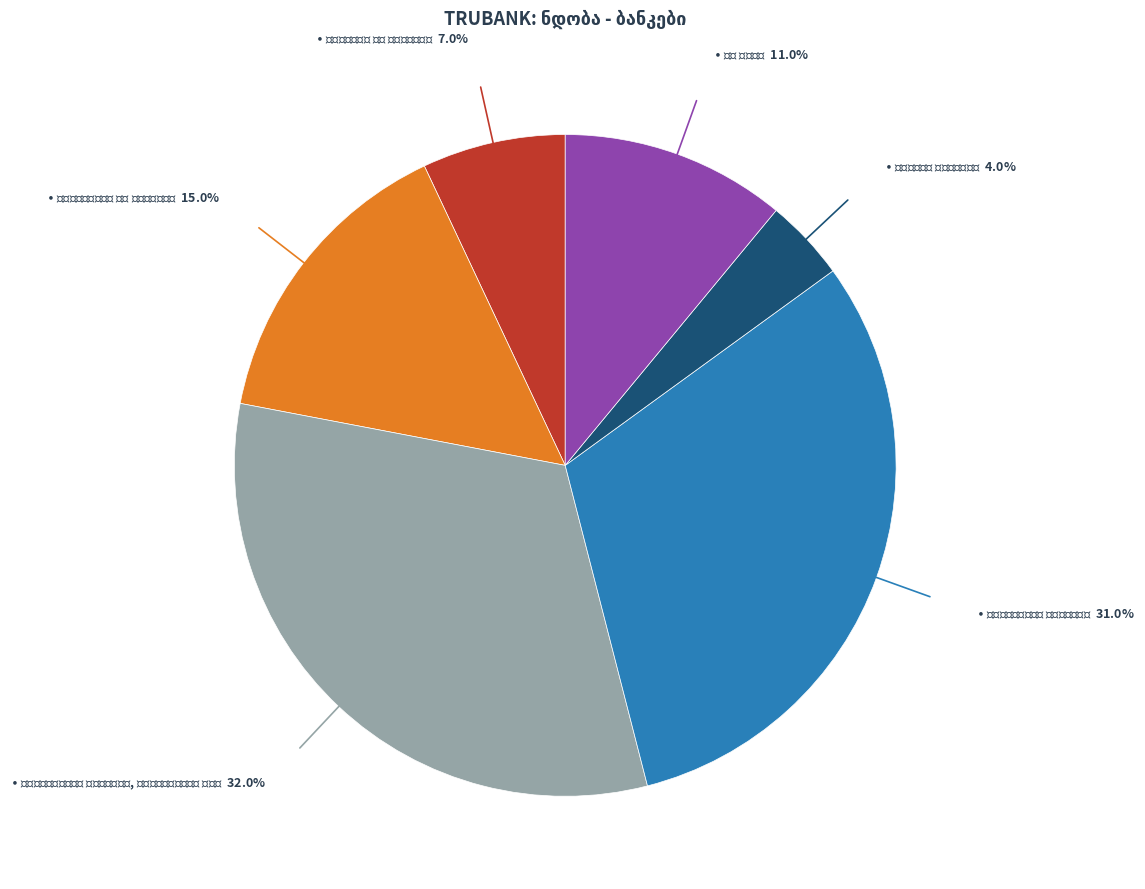

Is there any slice that represents more than half of the pie?

No